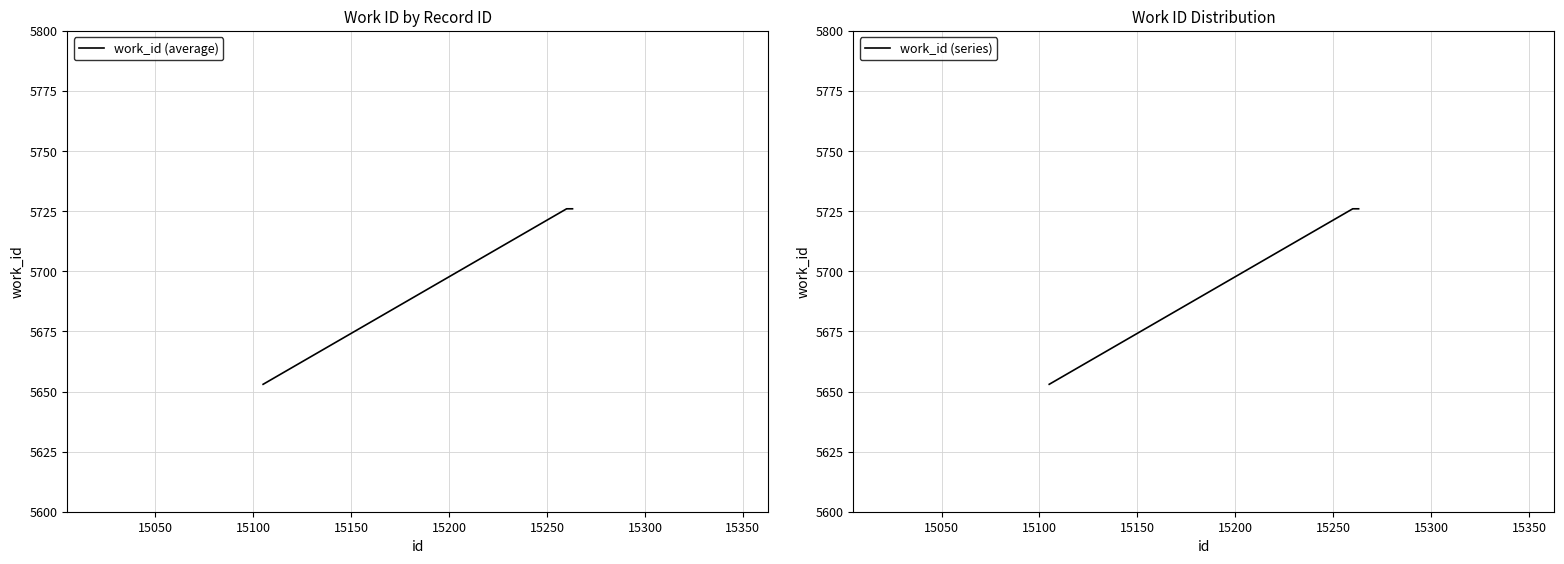

True or false: work_id (average) has more than 2 interior local peaks.

False